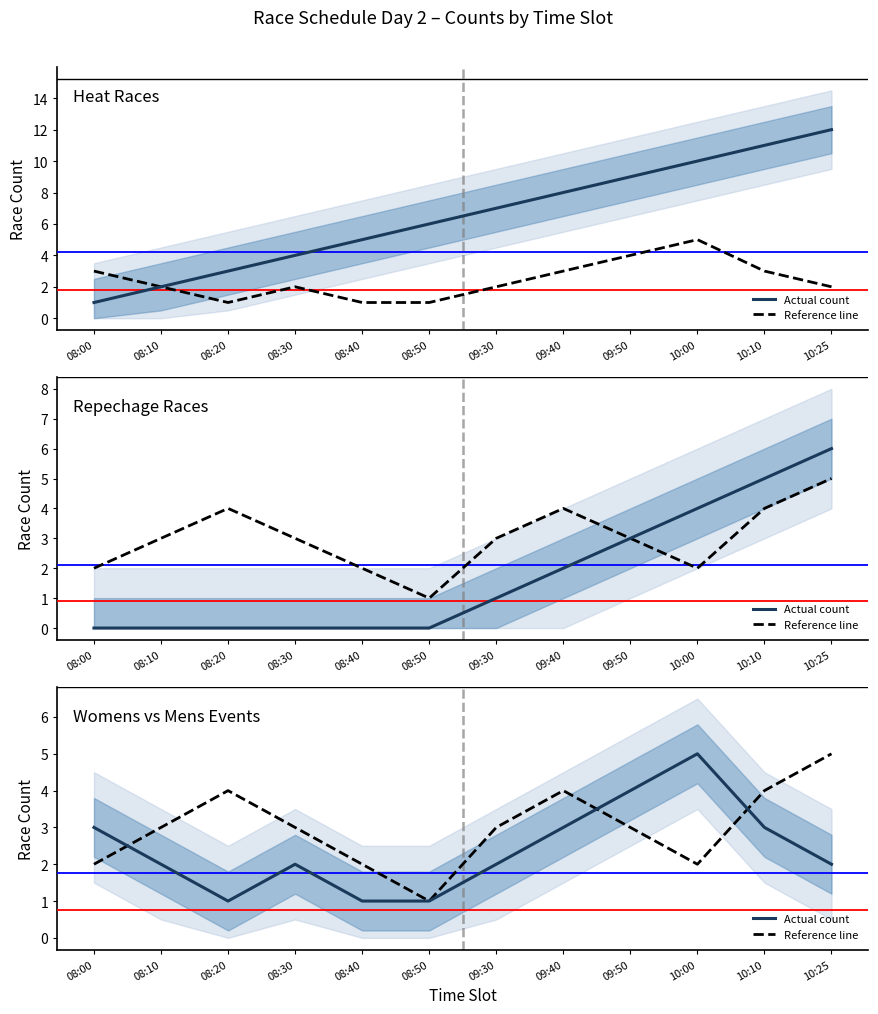

Which series has the largest total across all categories?

Reference line